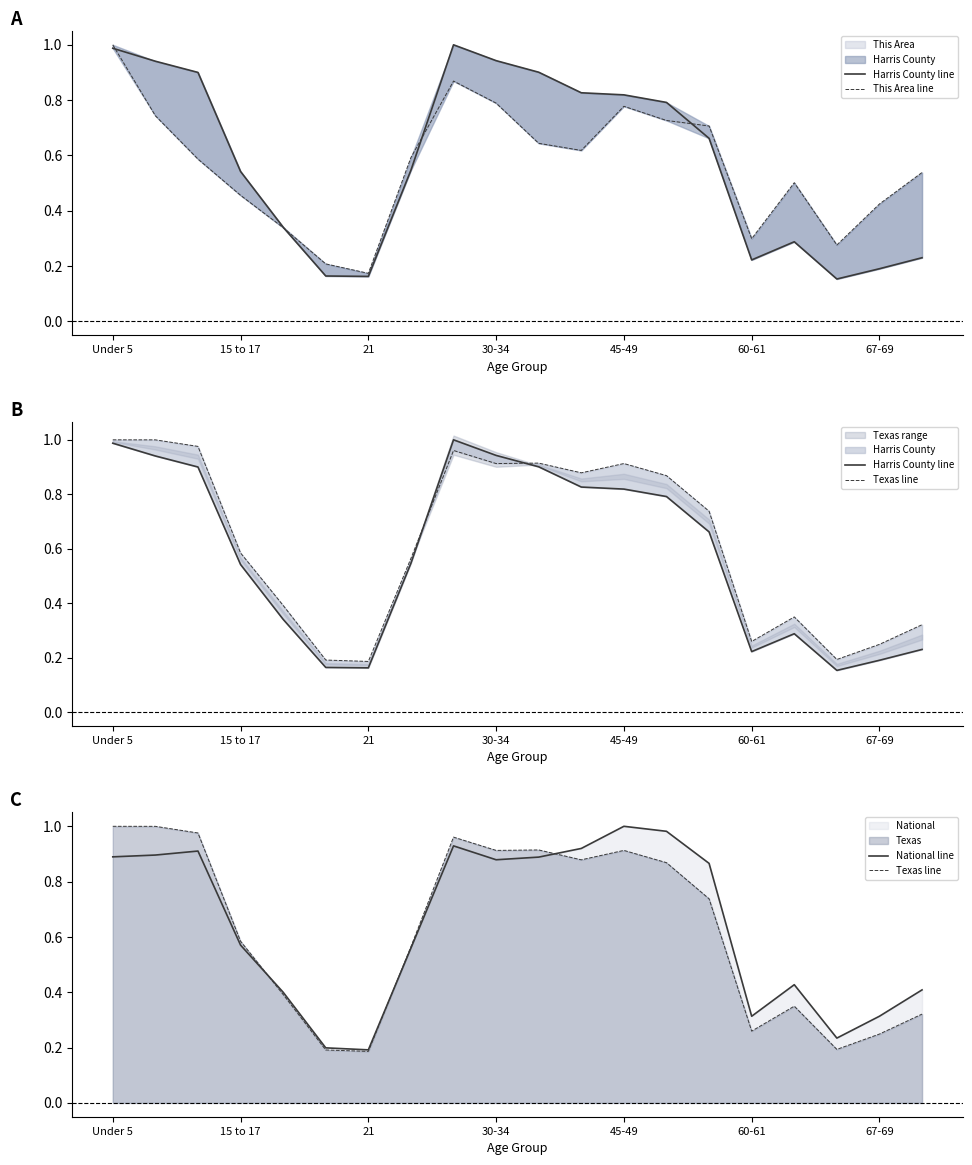

Is it true that Harris County line equals 0.2 at 21?

True